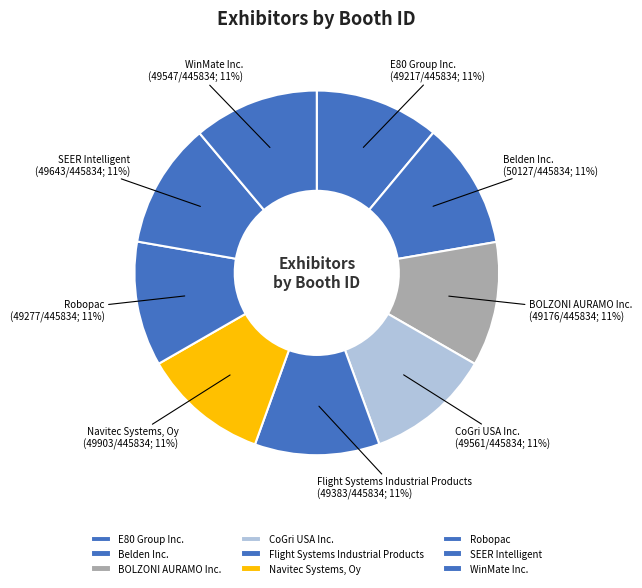

What is the ratio of the value at SEER Intelligent to the value at E80 Group Inc.?

1.0